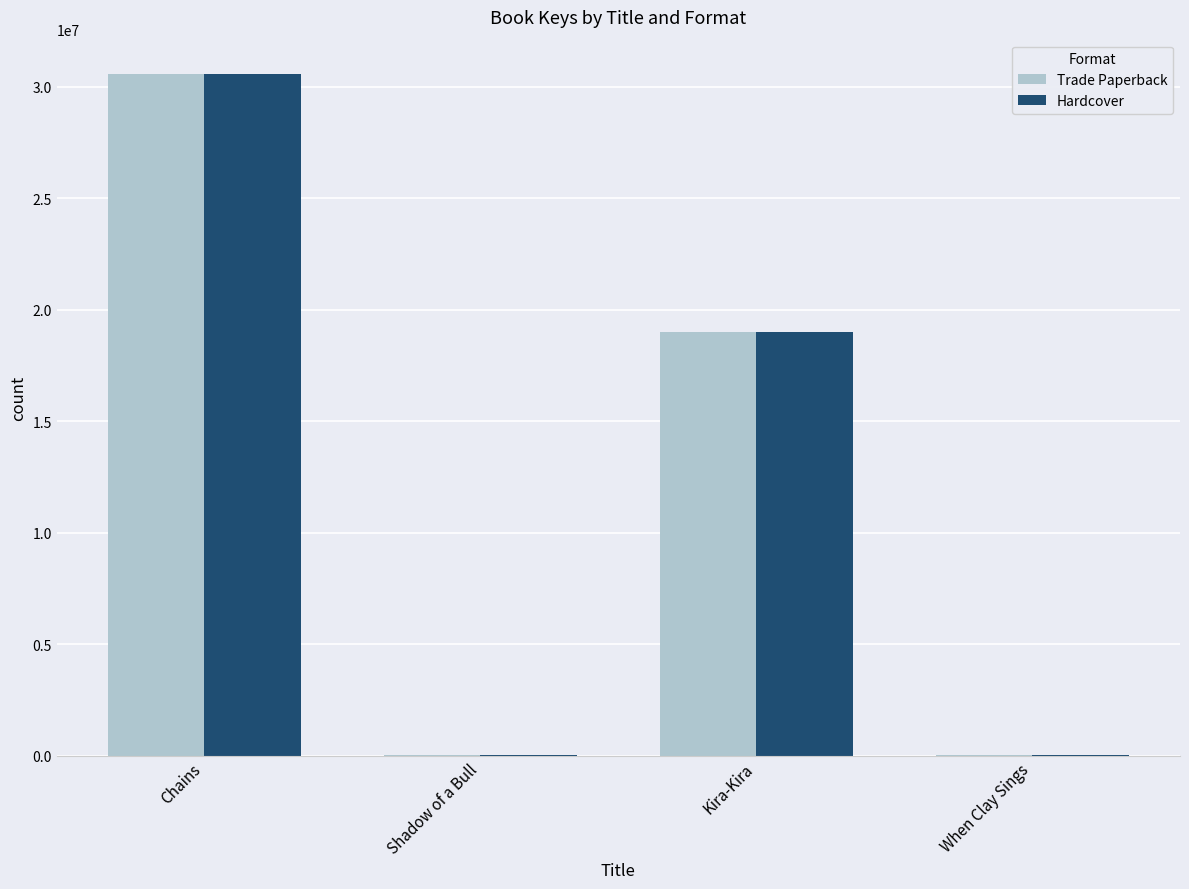

What is the sum of all Trade Paperback values?

49608418